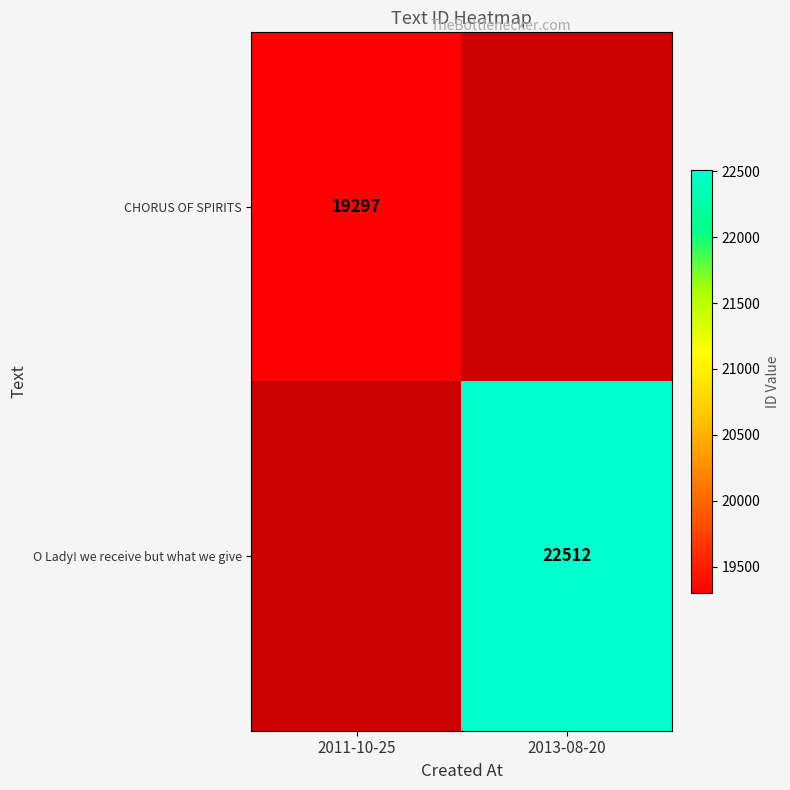

The value of CHORUS OF SPIRITS at 2011-10-25 is 28123. True or false?

False